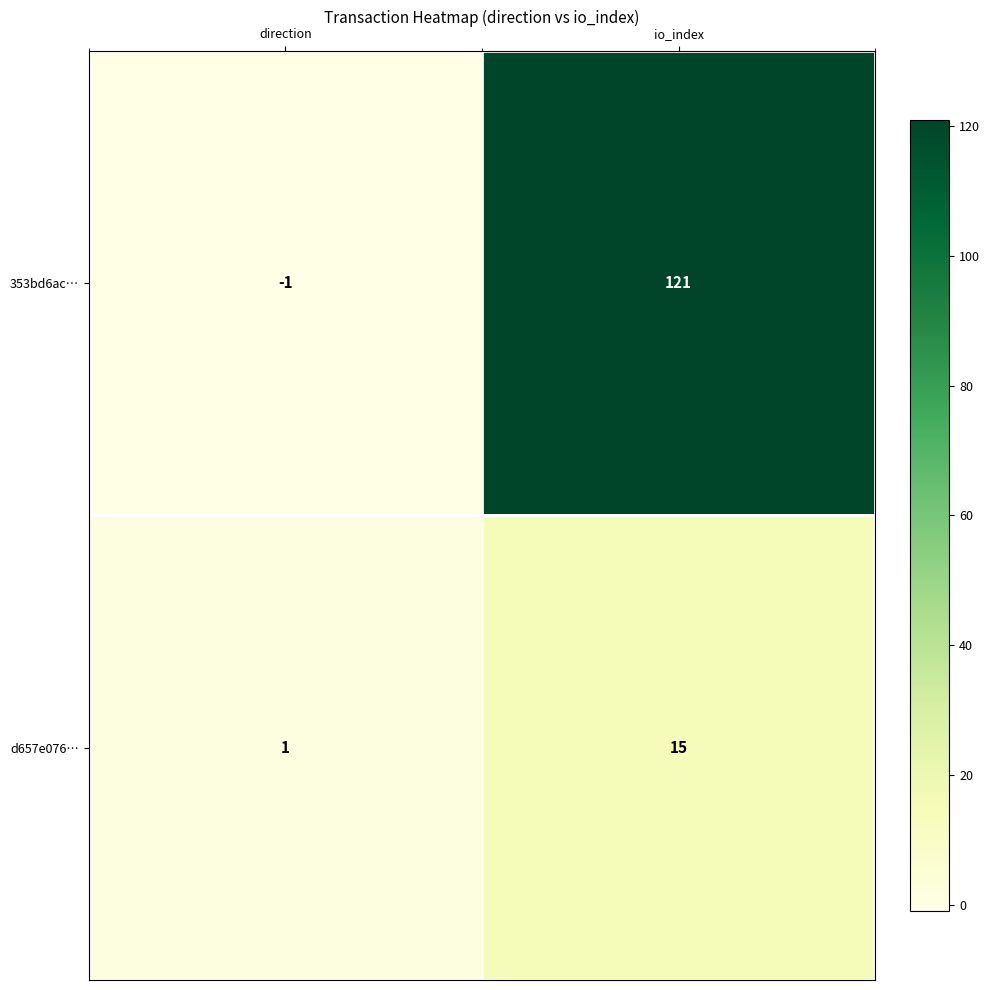

Which label corresponds to the largest value in the chart?

io_index